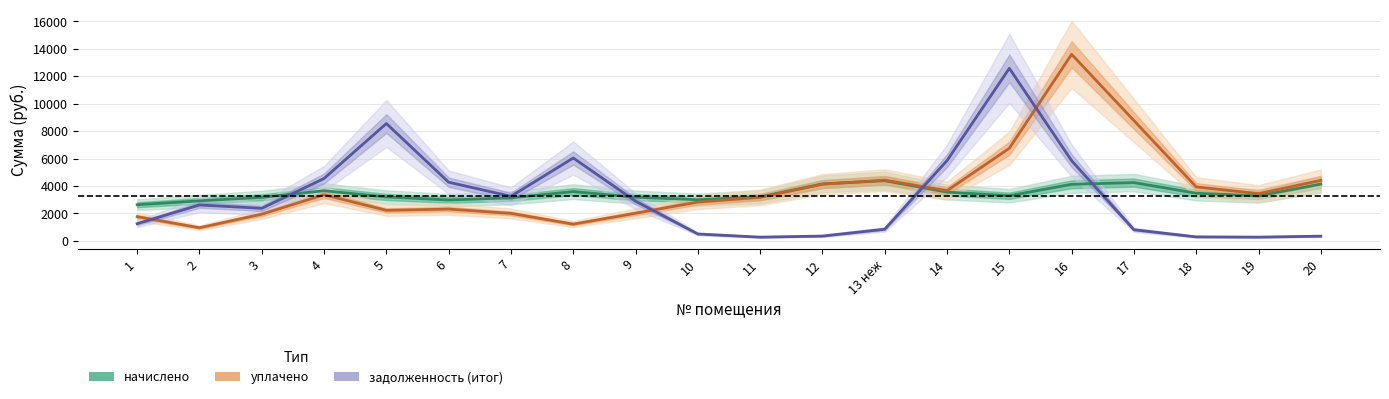

The value of уплачено at 8 is 484.7. True or false?

False